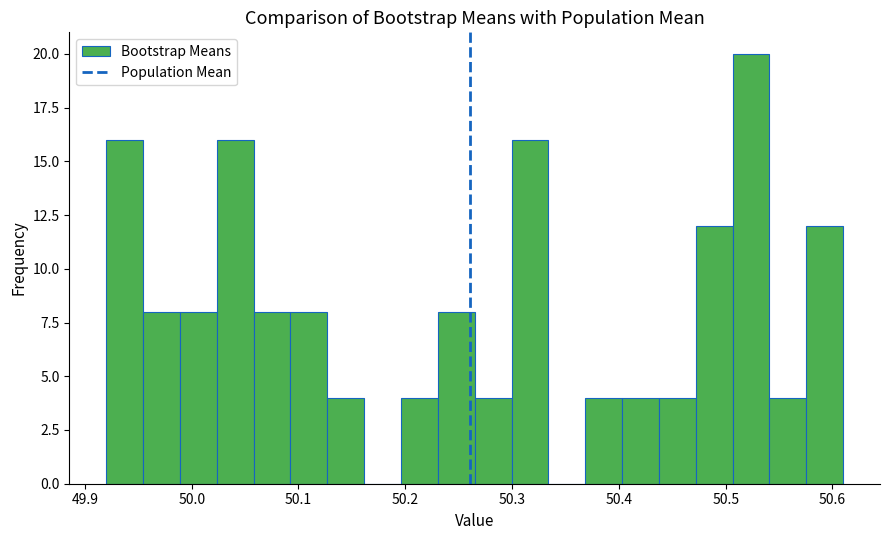

Around what value on the x-axis is the tallest bar? Give the approximate position of its centre, as read against the axis.

50.52